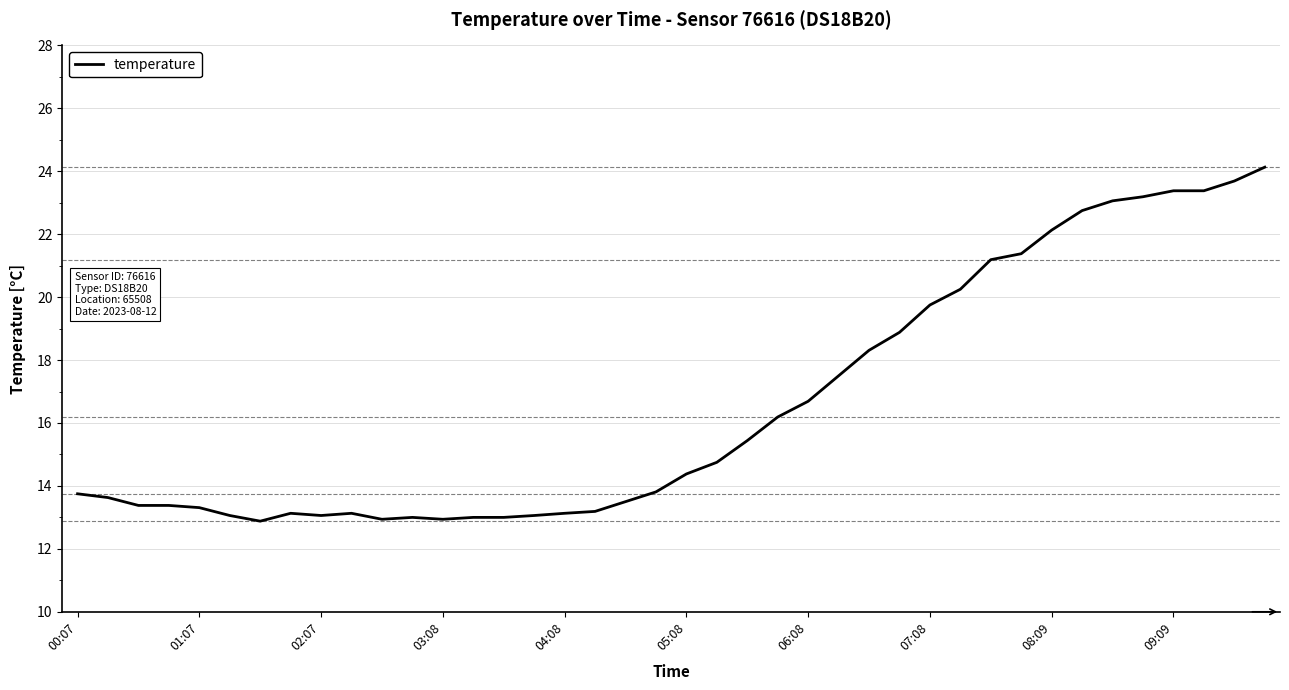

What is the minimum value shown in the chart?

12.9